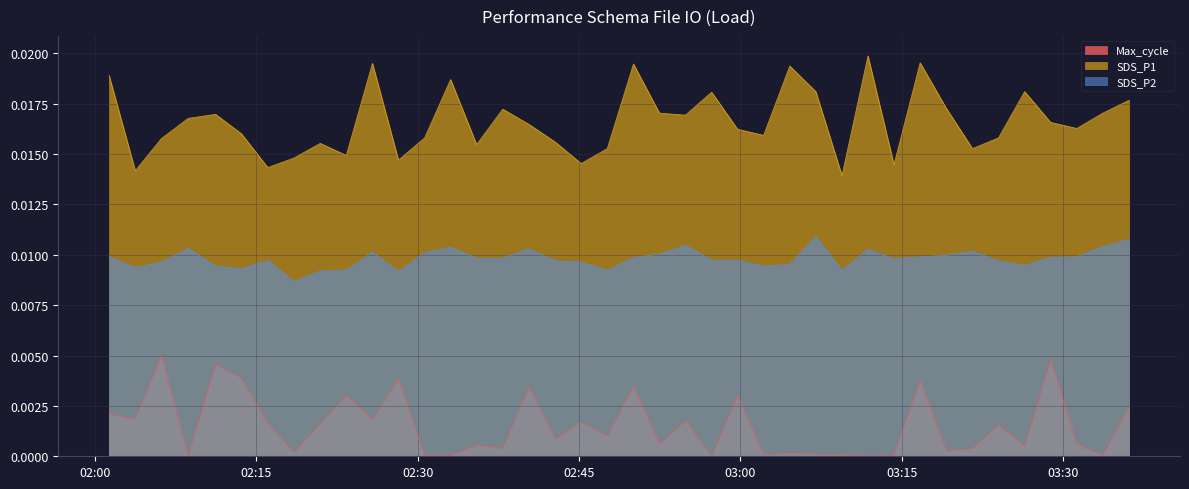

True or false: SDS_P2 has more than 0 points higher than both neighbors.

True